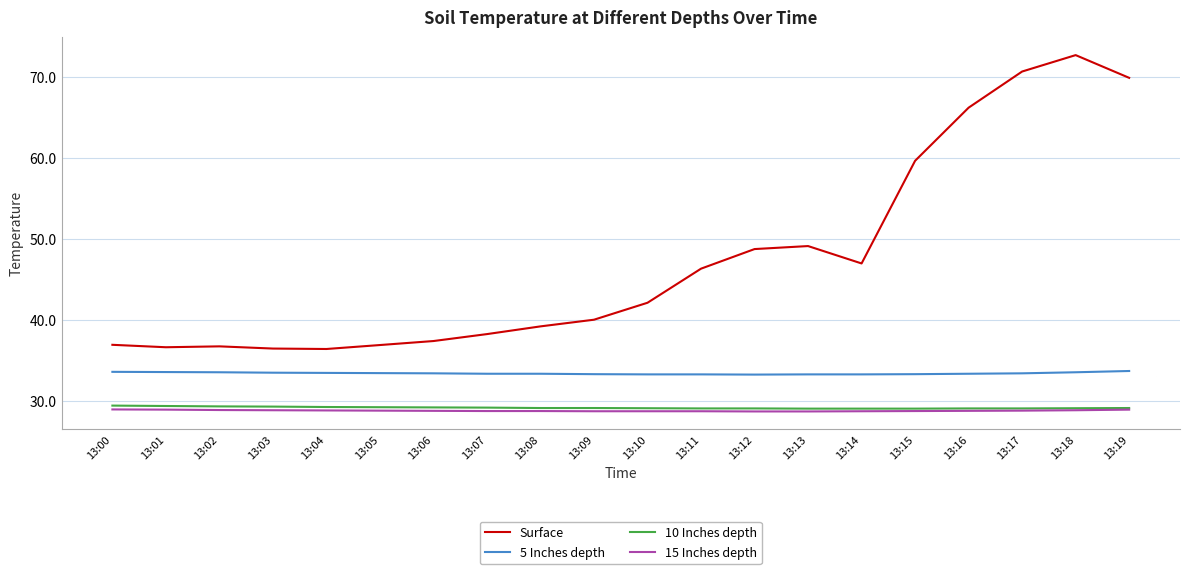

What is the spread (max minus min) of values at 13:18?

43.8